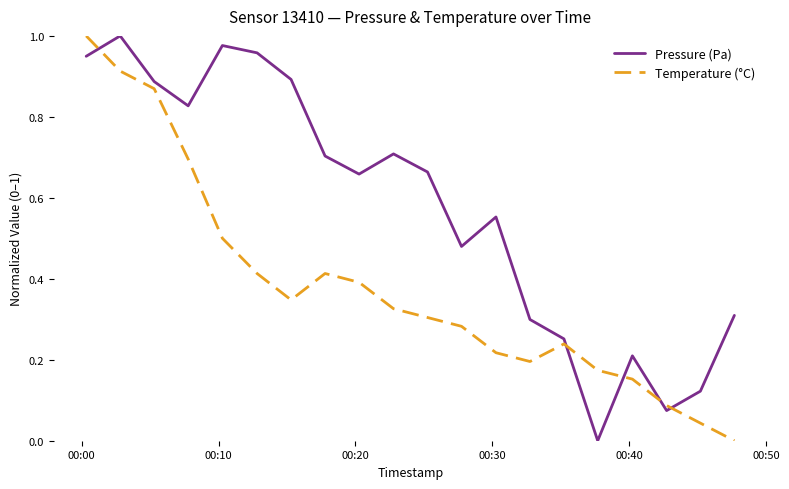

List the series in order of their overall mean, lowest first.

Temperature (°C), Pressure (Pa)